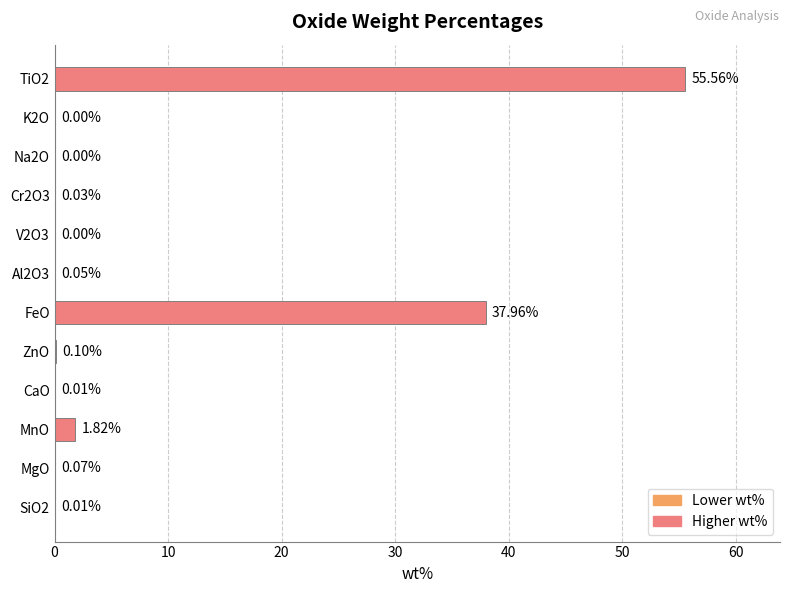

At which label is the value closest to 27?

FeO